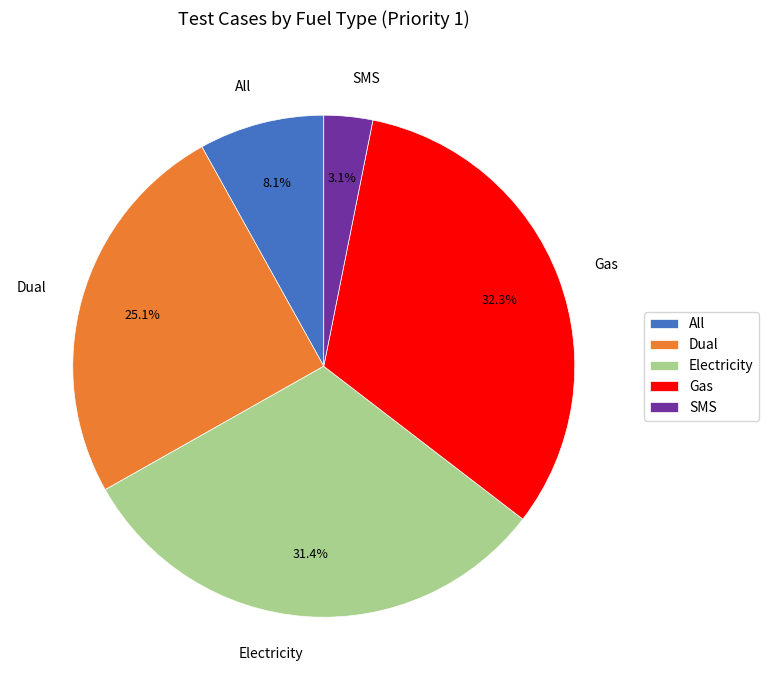

To the nearest percent, what is the combined percentage of All and SMS?

11%